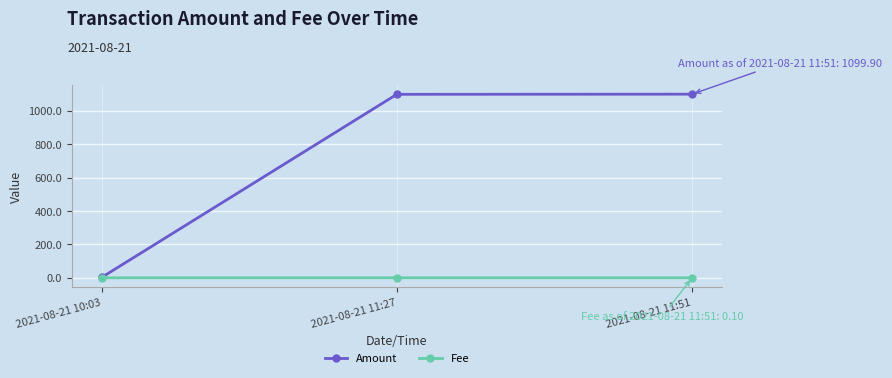

Which series has the largest range (max minus min)?

Amount